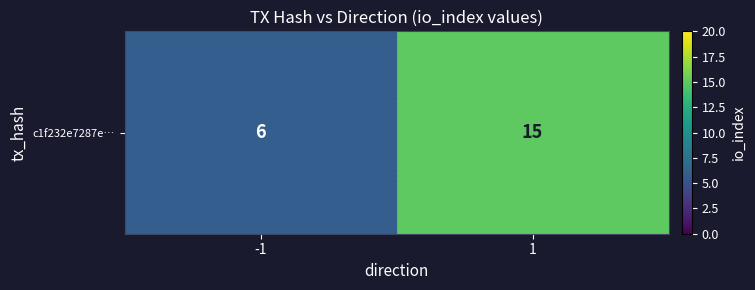

How many values are below 15?

1